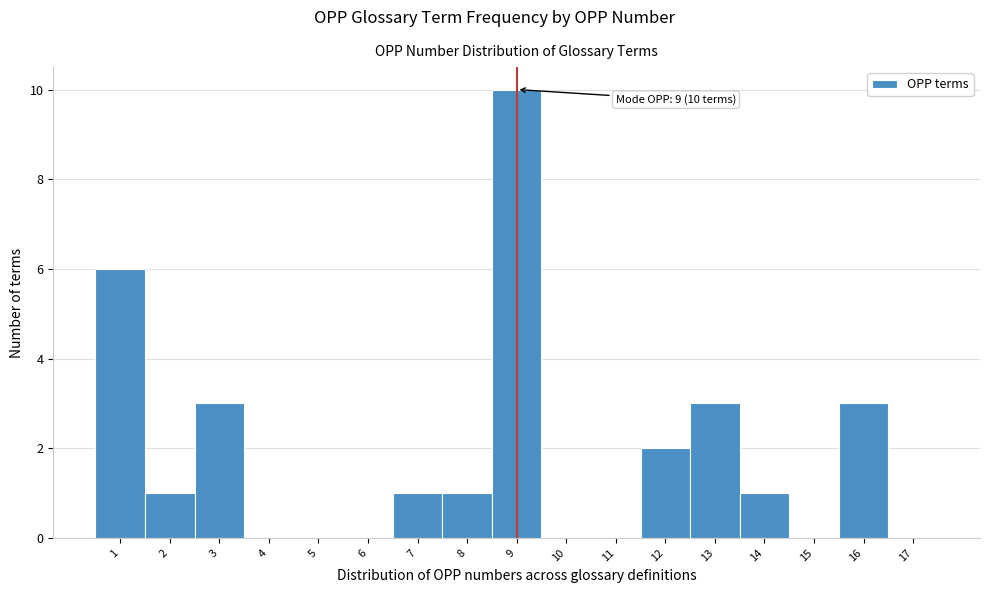

Over which range of the x-axis is the bar tallest?

8.5 to 9.5